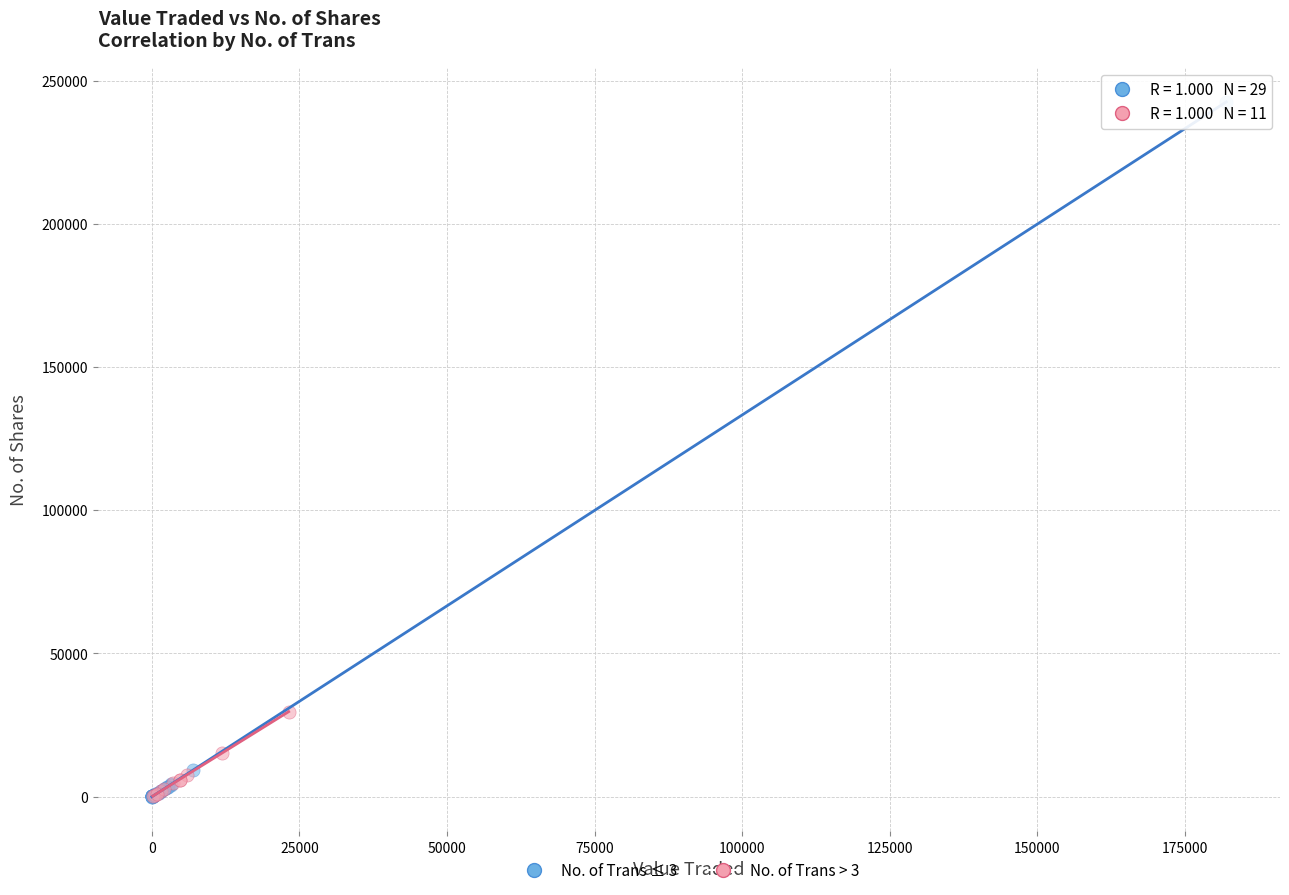

Which series reaches the maximum Y coordinate?

No. of Trans ≤ 3